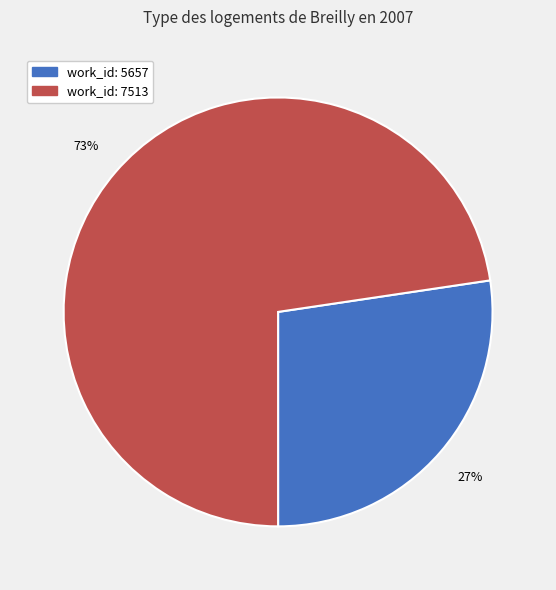

Does any single category account for the majority?

Yes